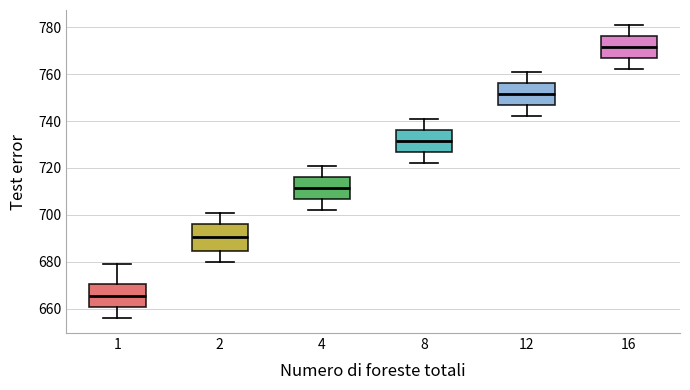

Which box's median line is the highest?

16